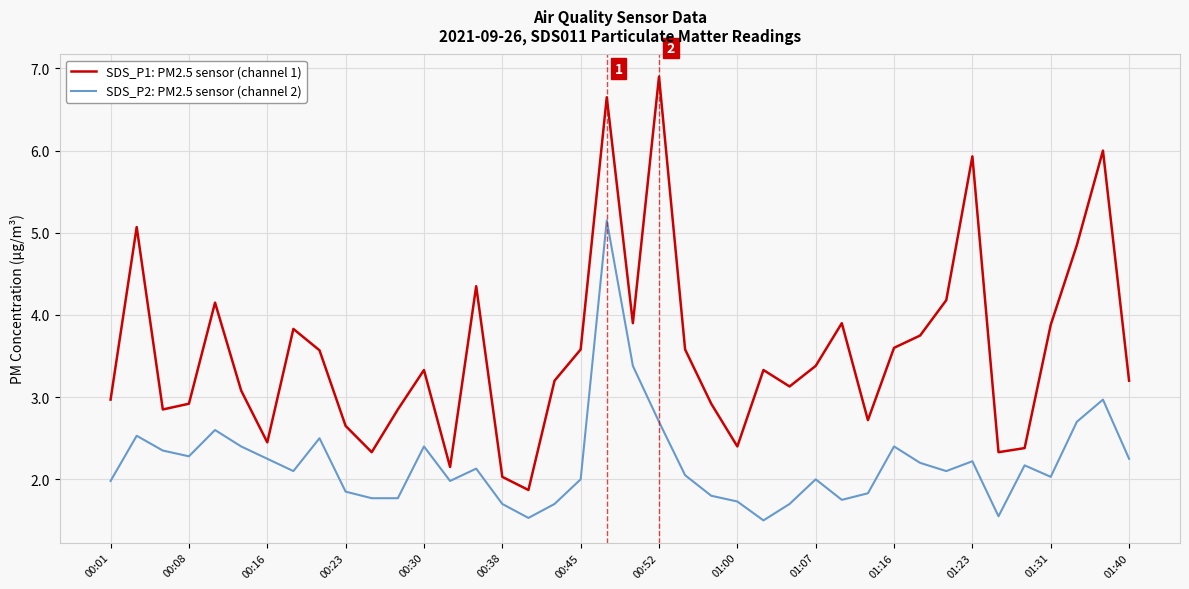

Which series has the largest total across all categories?

SDS_P1: PM2.5 sensor (channel 1)